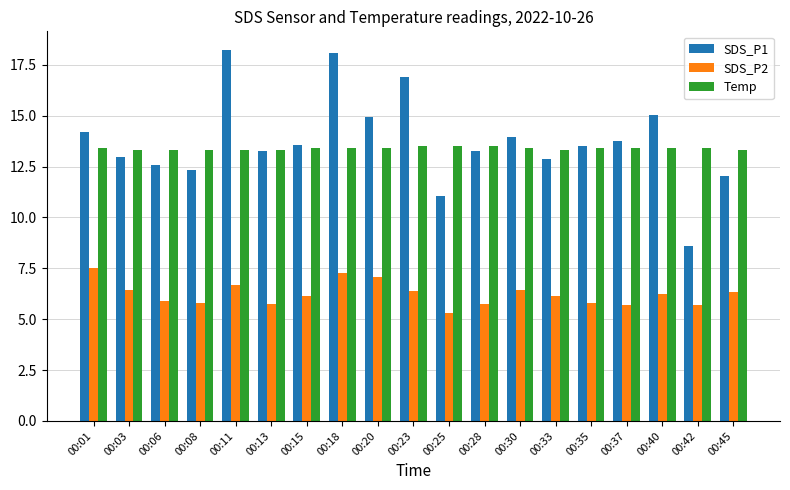

List the series in order of their peak value, highest first.

SDS_P1, Temp, SDS_P2